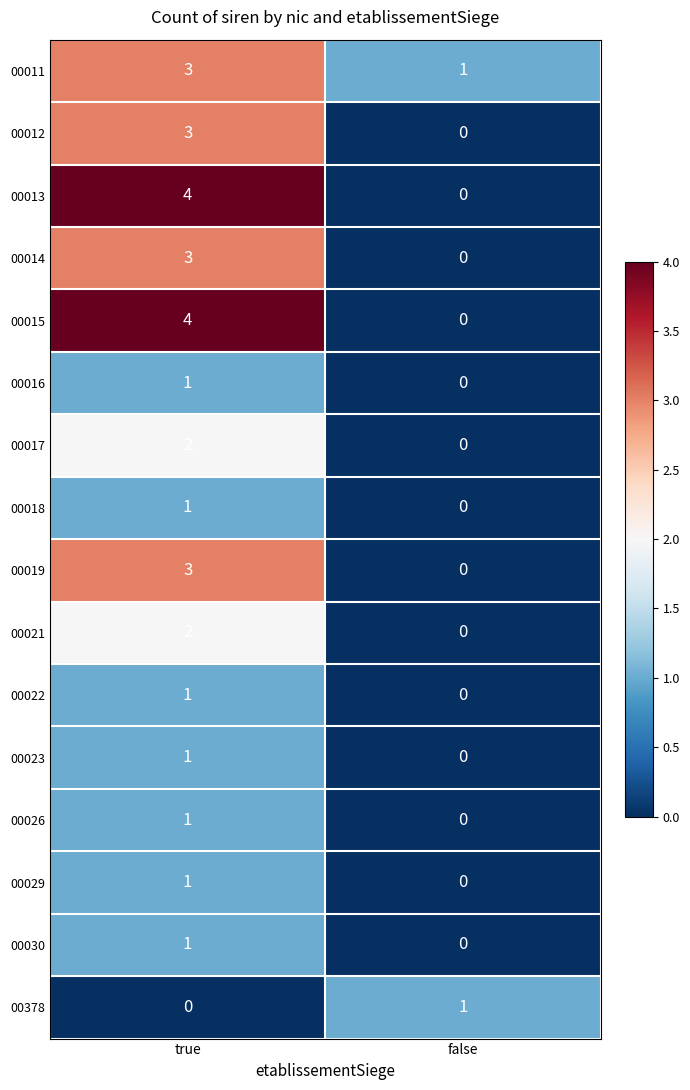

What is the difference between the maximum and minimum values in the 00015 series?

4